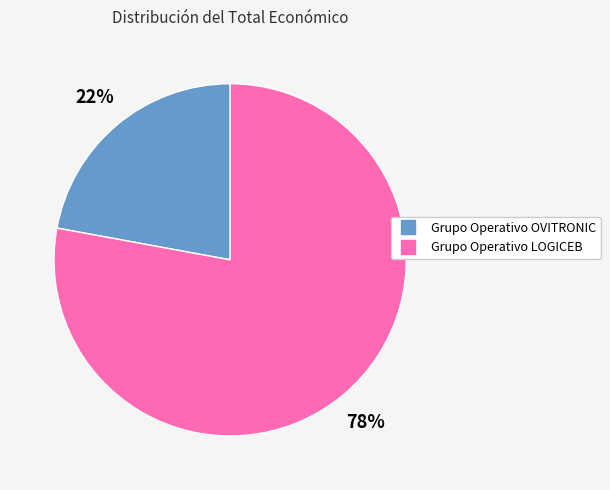

The Grupo Operativo OVITRONIC slice represents 22% of the pie. True or false?

True